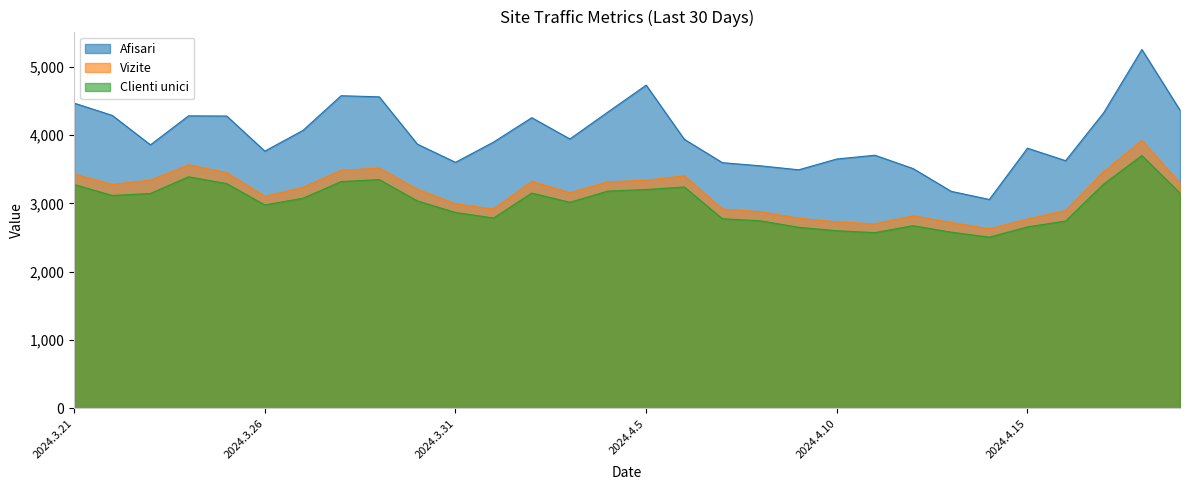

What is the smallest value displayed?

2505